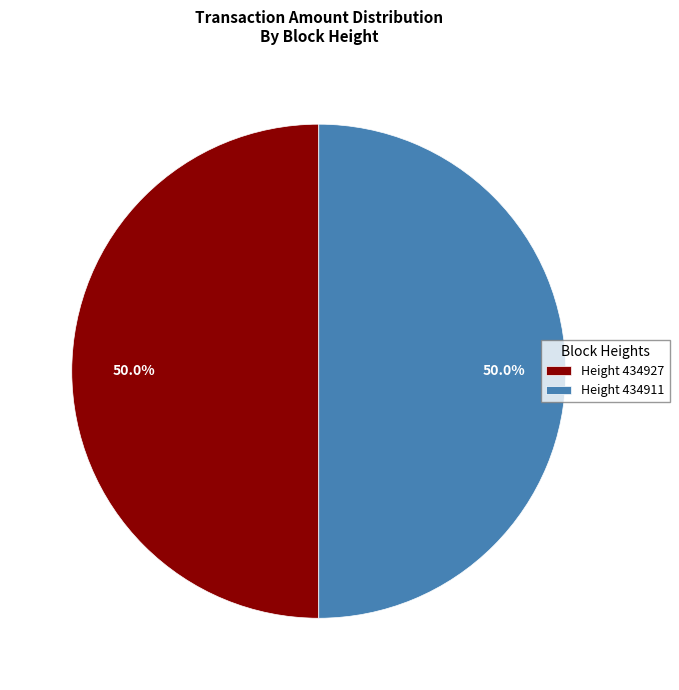

Approximately how many times larger is the value at Height 434911 compared to Height 434927?

1.0